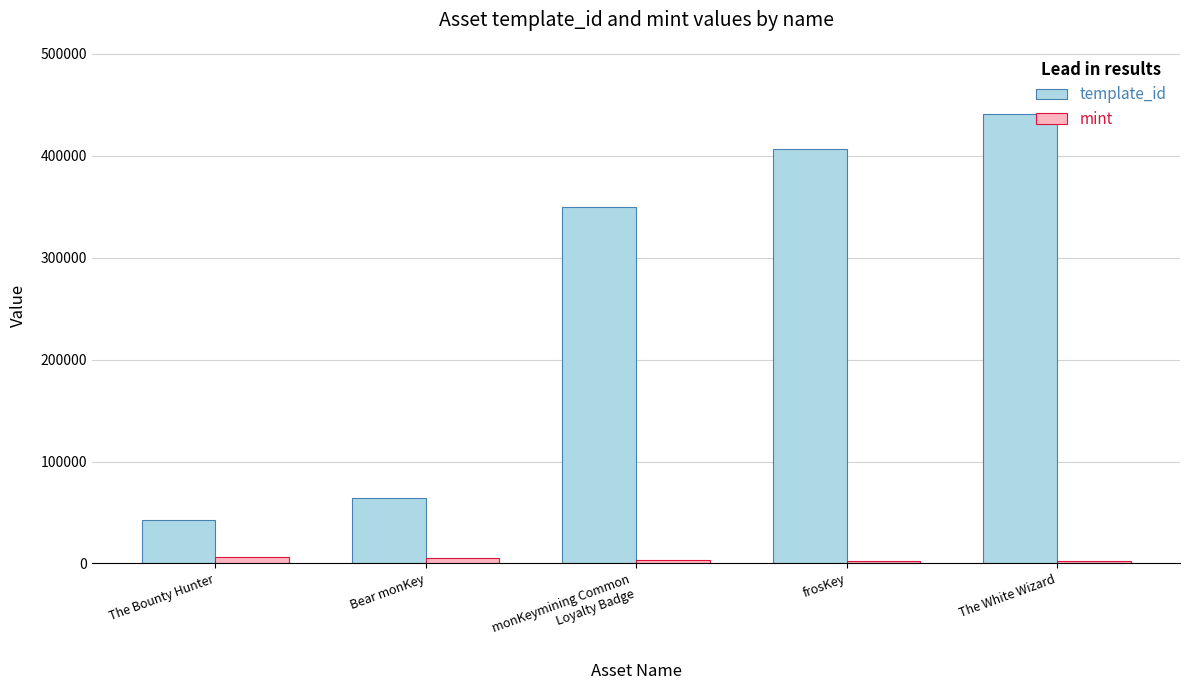

Is the value of mint at The Bounty Hunter greater than the value of template_id at monKeymining Common
Loyalty Badge?

No